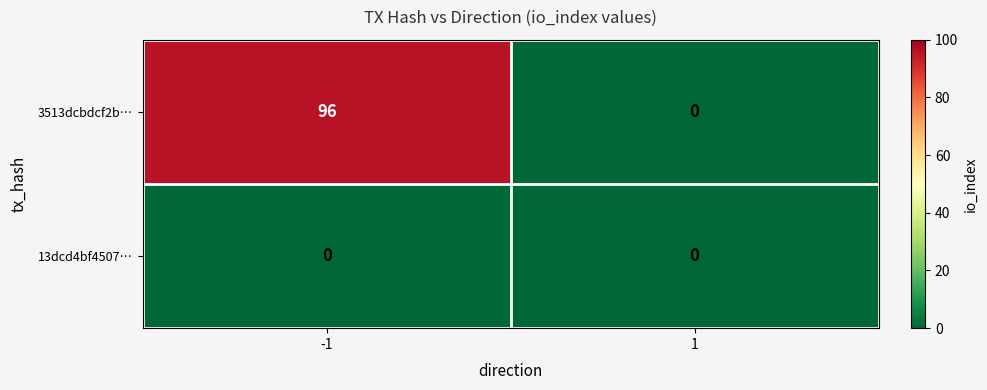

Reading right to left, what are all the values shown in this chart?

3513dcbdcf2b…: 1=0	-1=96
13dcd4bf4507…: 1=0	-1=0